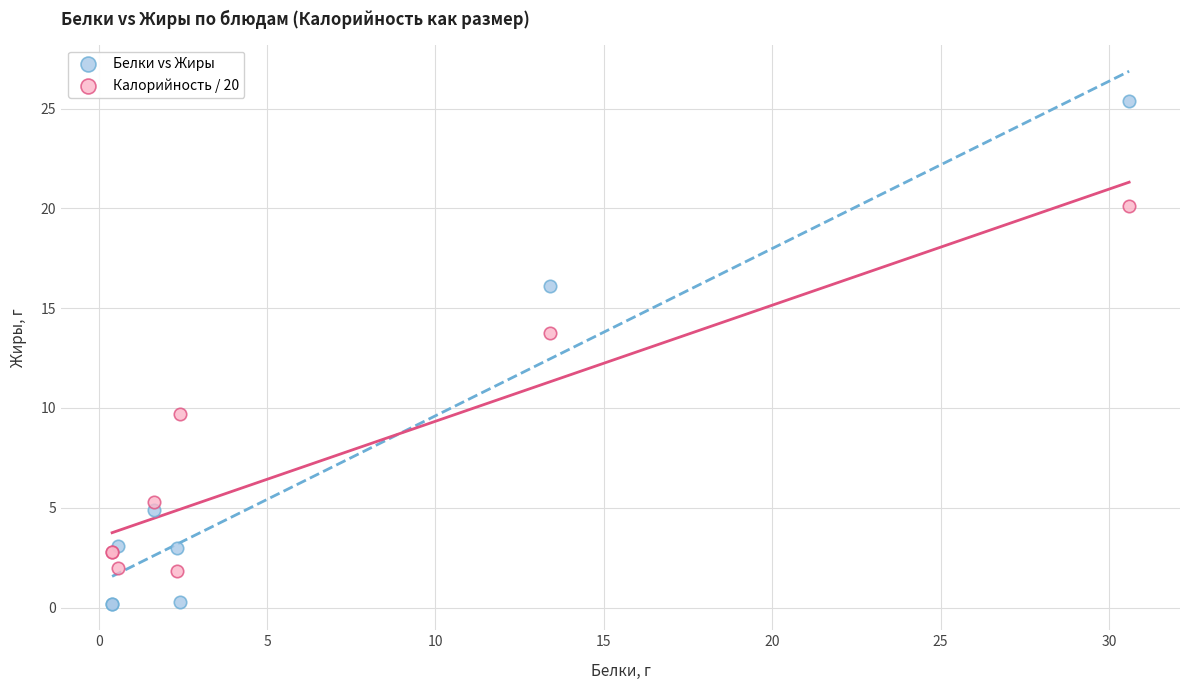

Which series contains the lowest Y value?

Белки vs Жиры